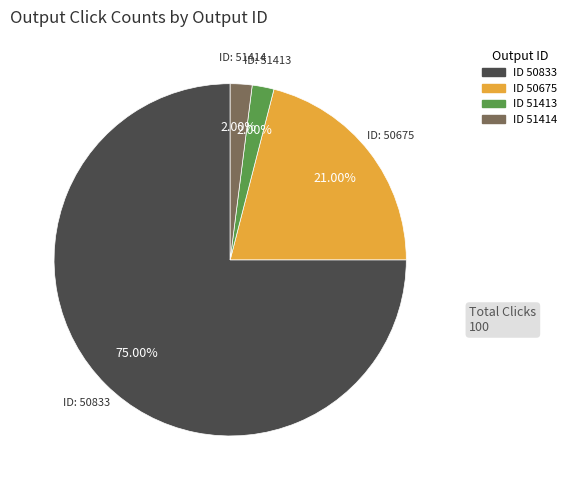

Is there a majority slice in this chart?

Yes